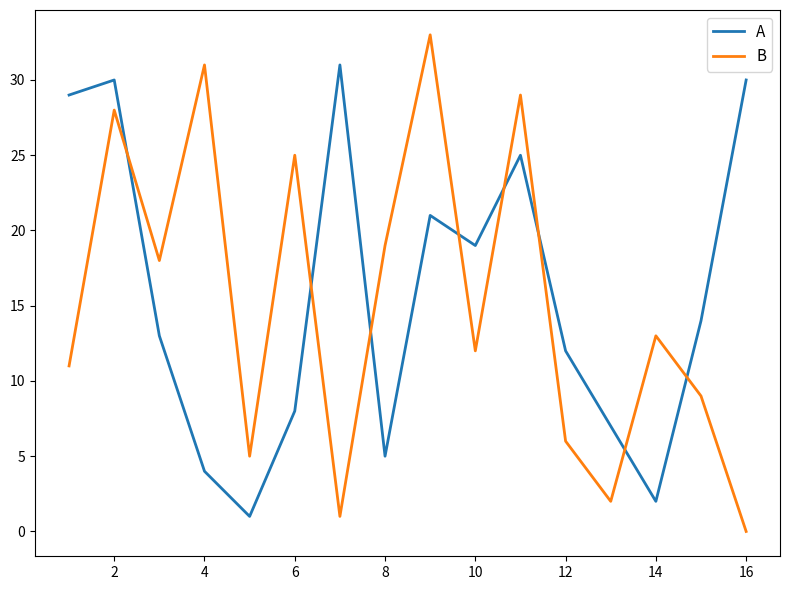

What is the greatest value displayed?

33